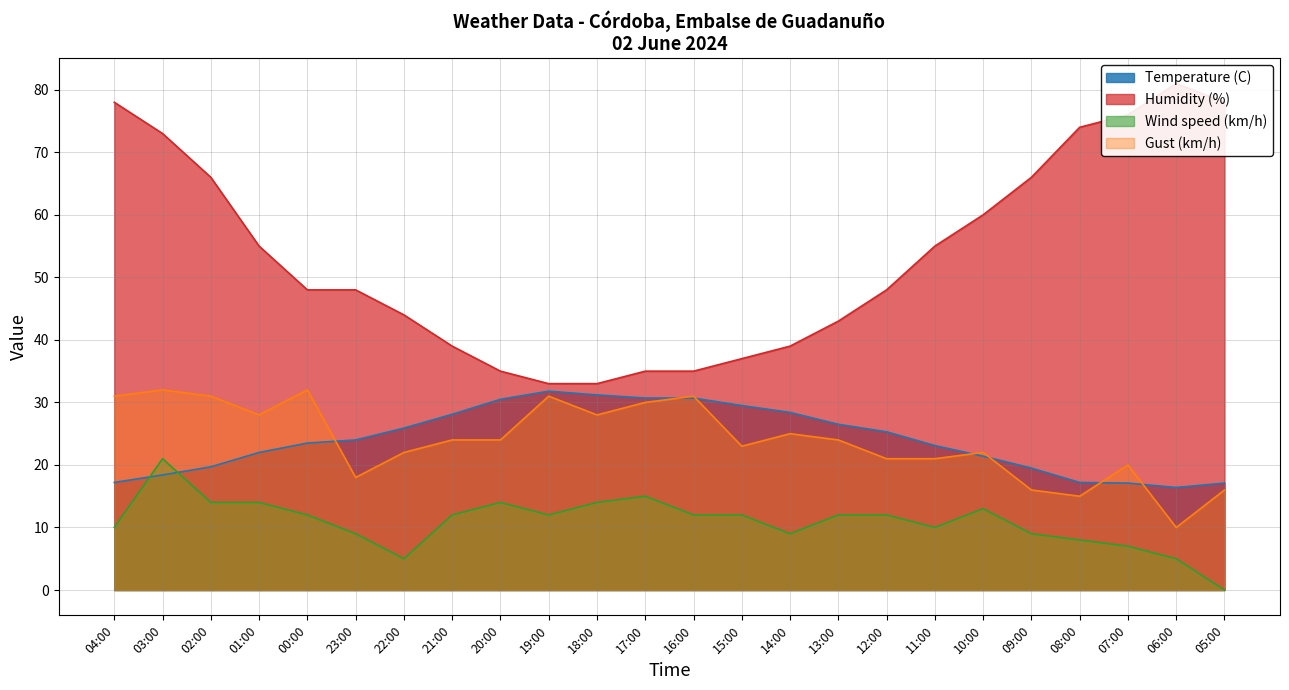

At how many categories does at least one series exceed 21?

24